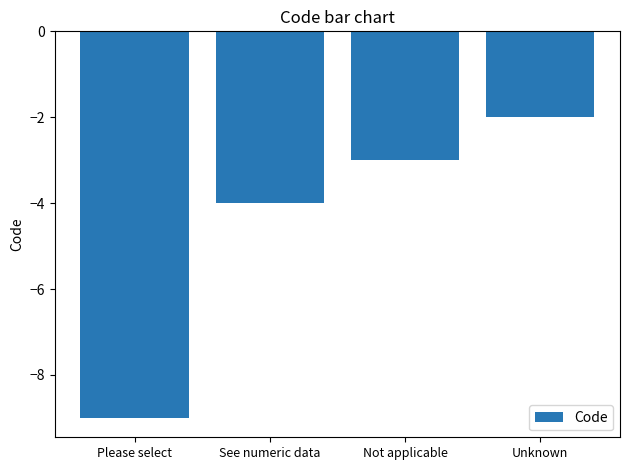

What is the average value?

-4